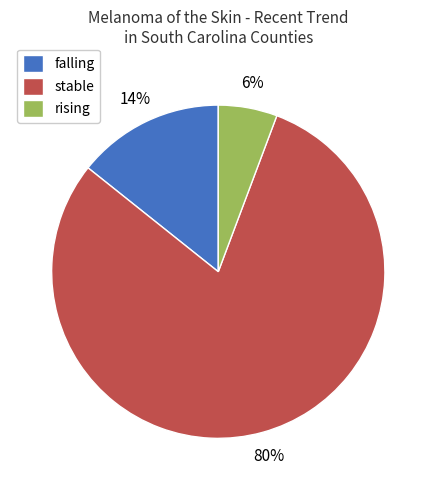

To the nearest percent, what is the average slice percentage?

33%